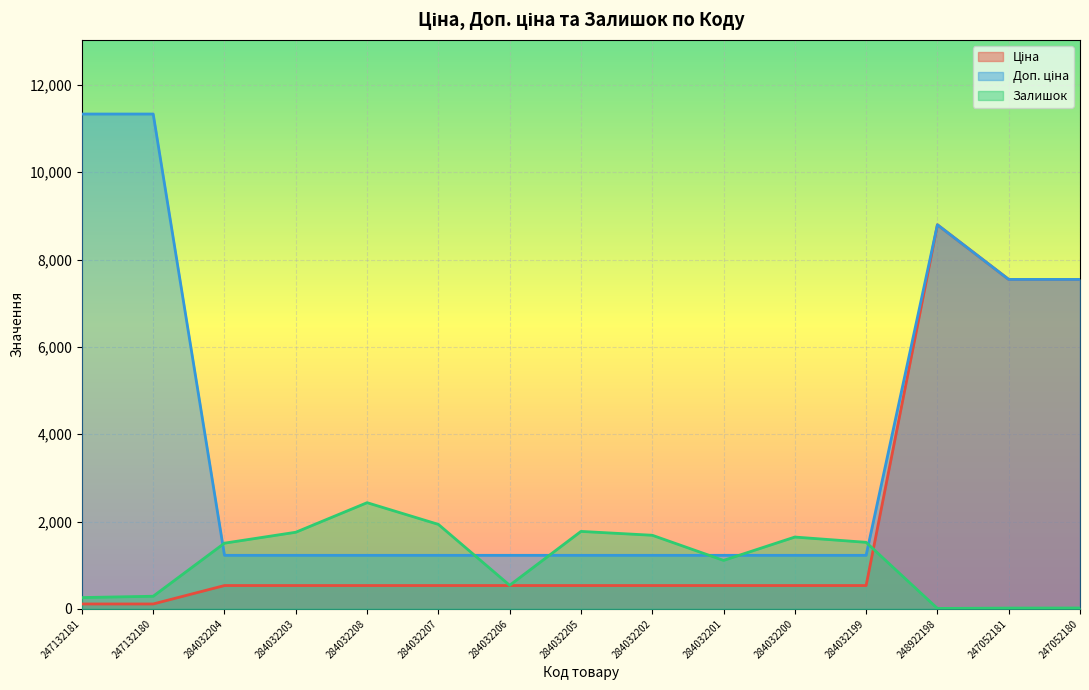

Which series has the widest spread of values?

Доп. ціна